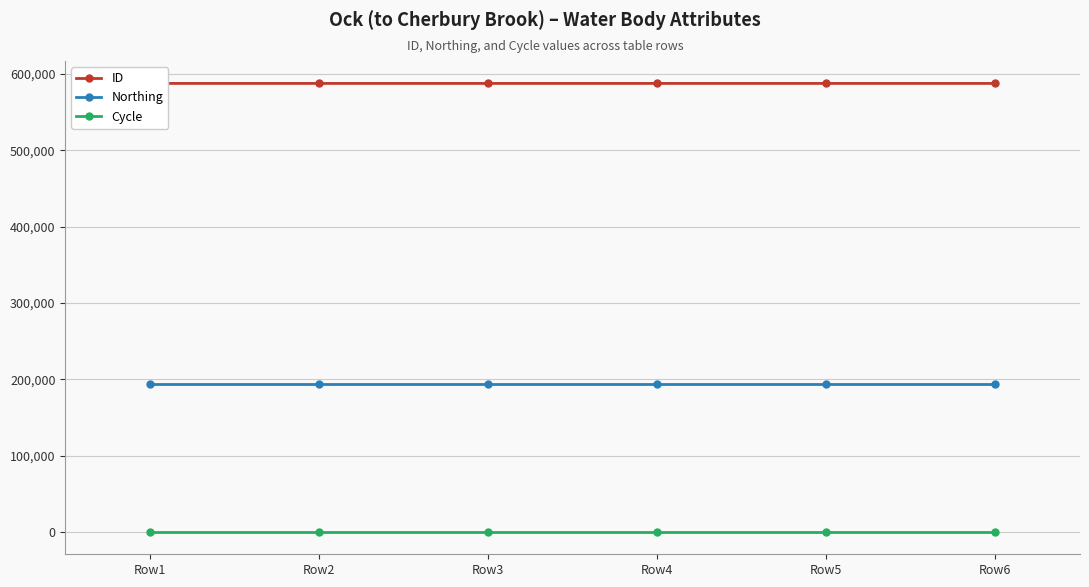

What is the smallest value displayed?

3